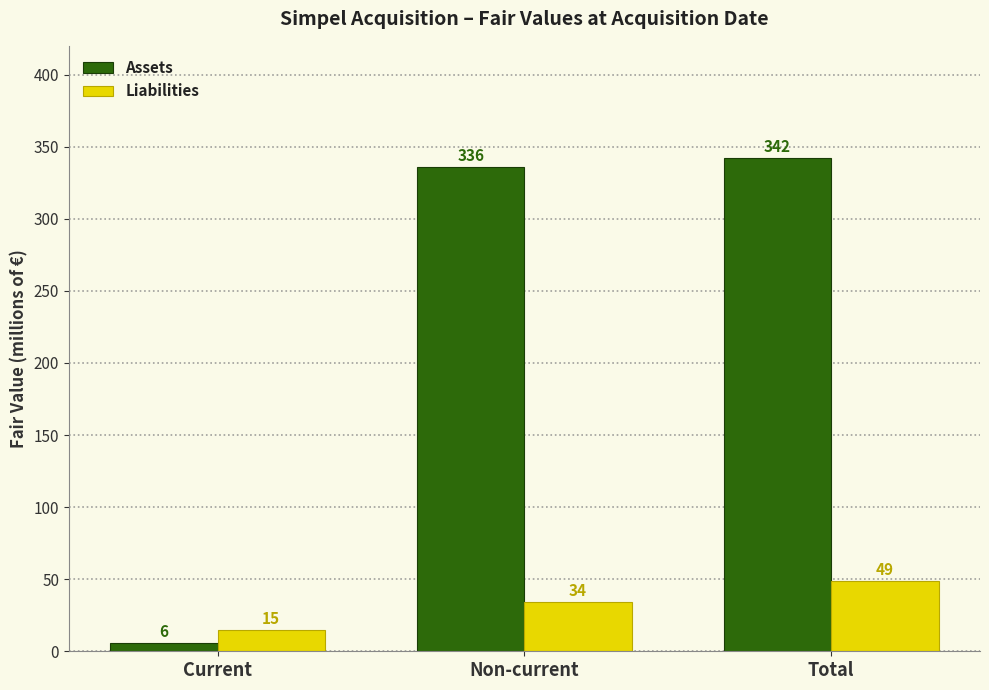

What is the spread (max minus min) of values at Non-current?

302